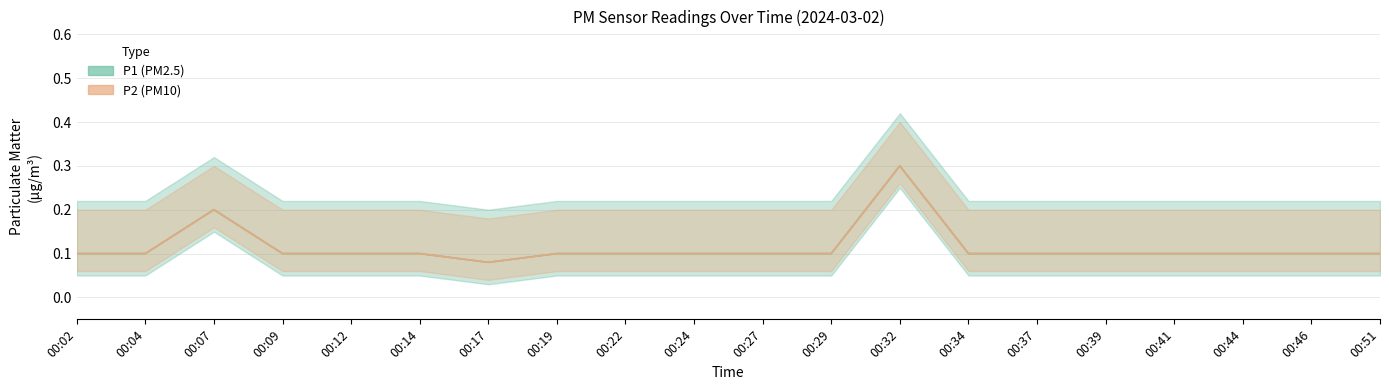

Reading right to left, what are all the values shown in this chart?

P1: 0.1	0.1	0.1	0.1	0.1	0.1	0.1	0.3	0.1	0.1	0.1	0.1	0.1	0.1	0.1	0.1	0.1	0.2	0.1	0.1
P2: 0.1	0.1	0.1	0.1	0.1	0.1	0.1	0.3	0.1	0.1	0.1	0.1	0.1	0.1	0.1	0.1	0.1	0.2	0.1	0.1